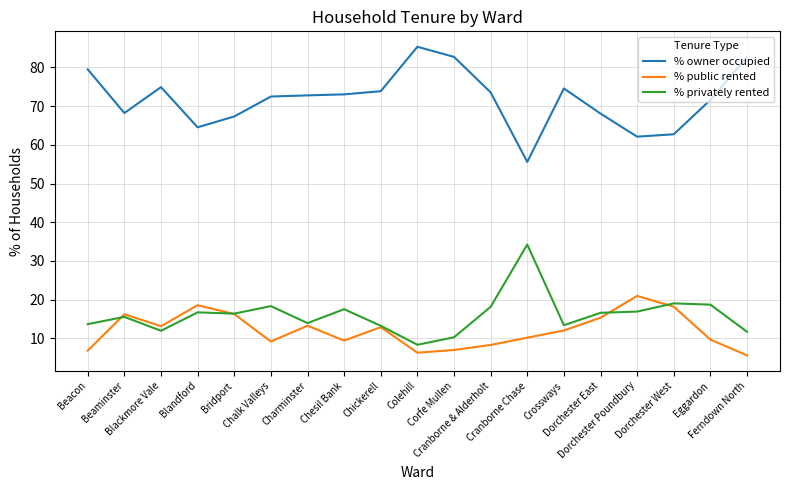

What value does the % public rented series have at Cranborne & Alderholt?

8.3